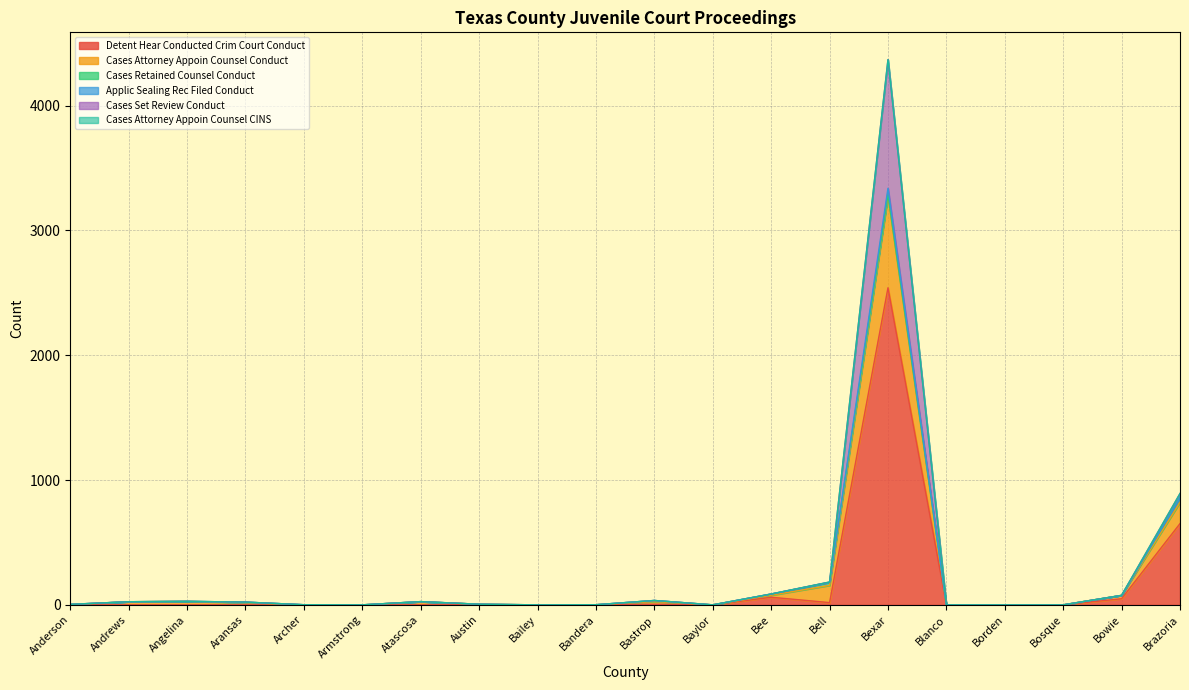

Does the chart display data point markers on the line(s)?

No